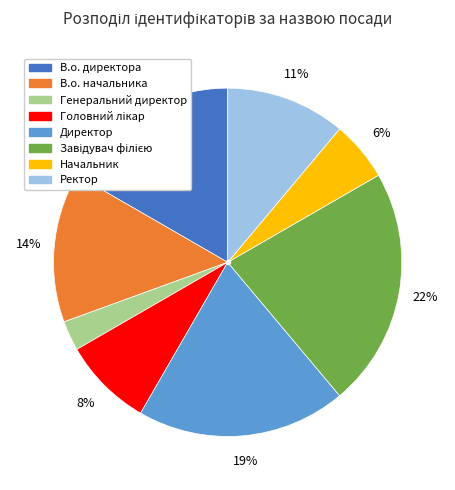

To the nearest percent, what is the combined percentage of Ректор and Начальник?

17%